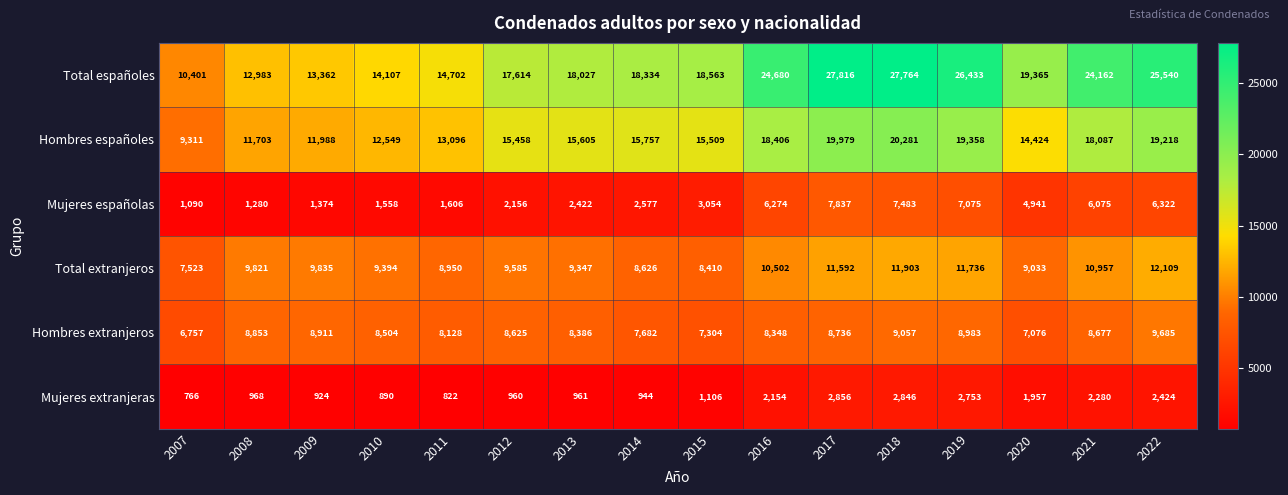

The Mujeres españolas series shows 1567 at 2016. True or false?

False